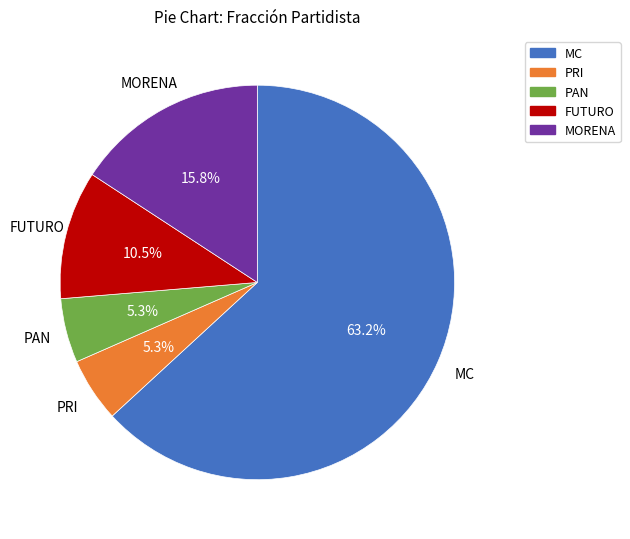

Which slice represents more than half of the pie?

MC